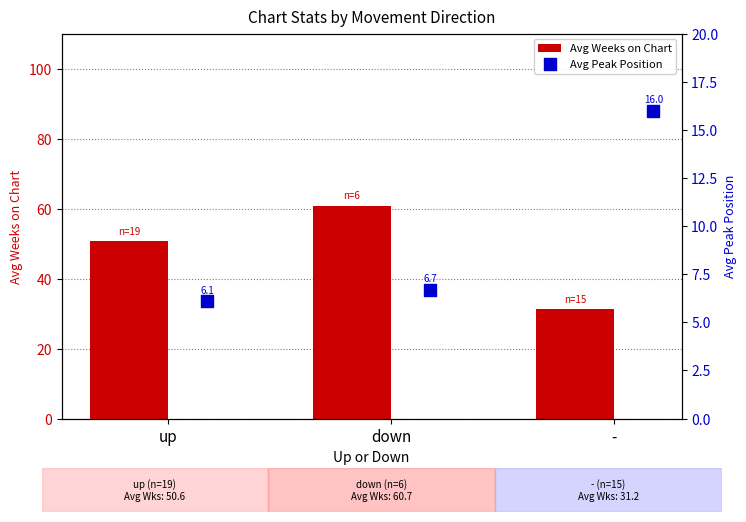

Which series contains the highest Y value?

Avg Weeks on Chart